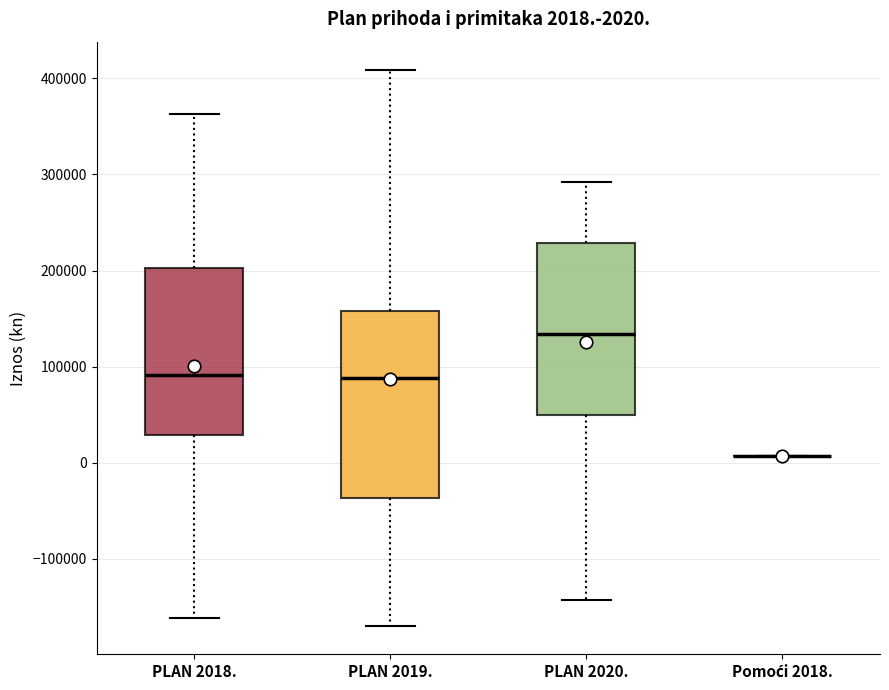

Which box is the tallest, from its lower edge to its upper edge?

PLAN 2019.